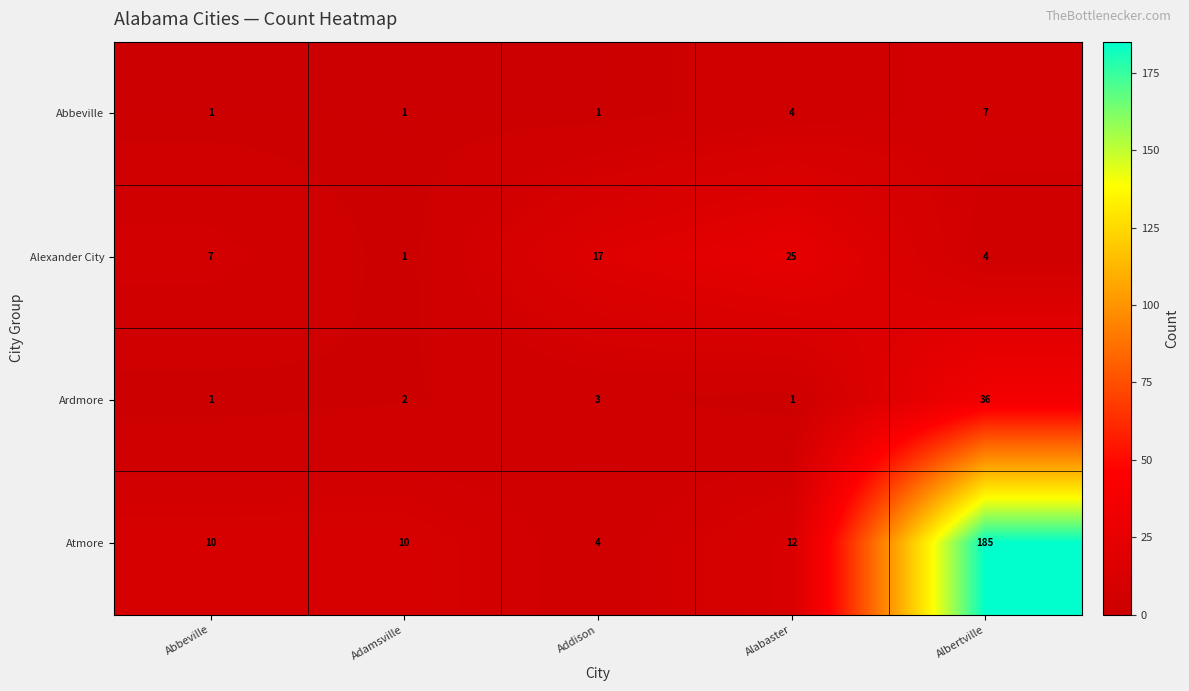

At which category is the sum across all series the highest?

Albertville